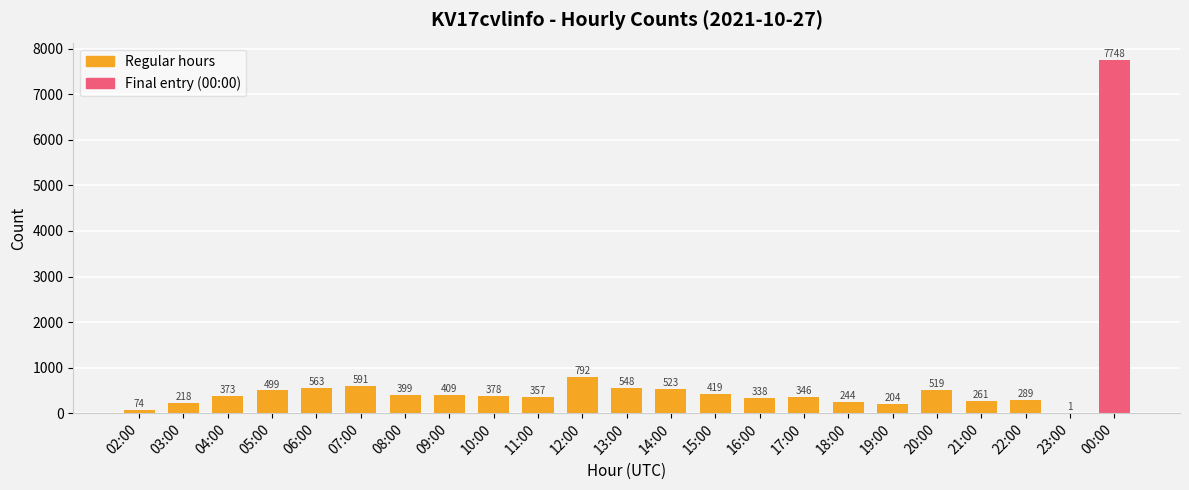

What is the difference between the values at 14:00 and 12:00?

269